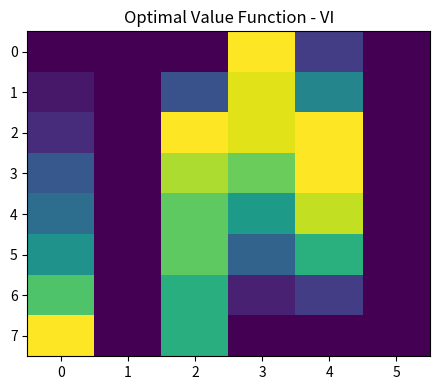

What is the total value across all series at 2?

4.9